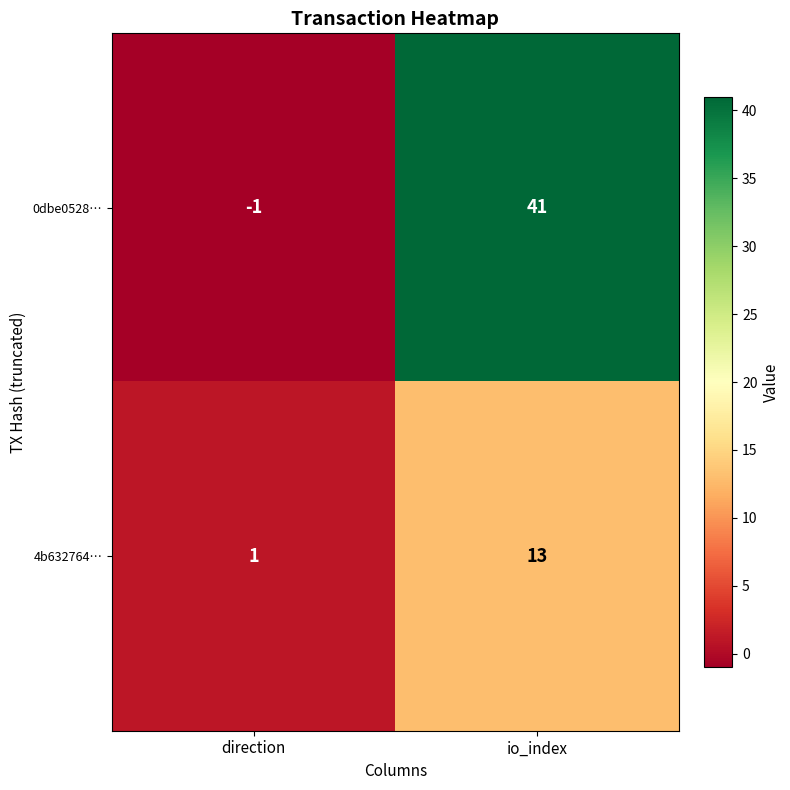

At which category does the chart reach its minimum across all series?

direction